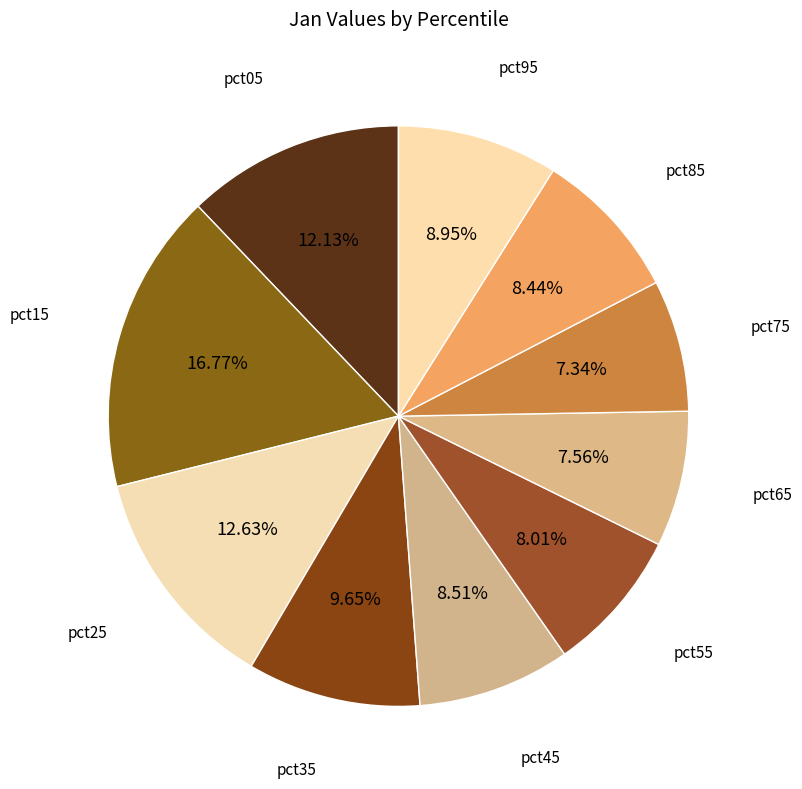

Count the number of slices in the pie.

10